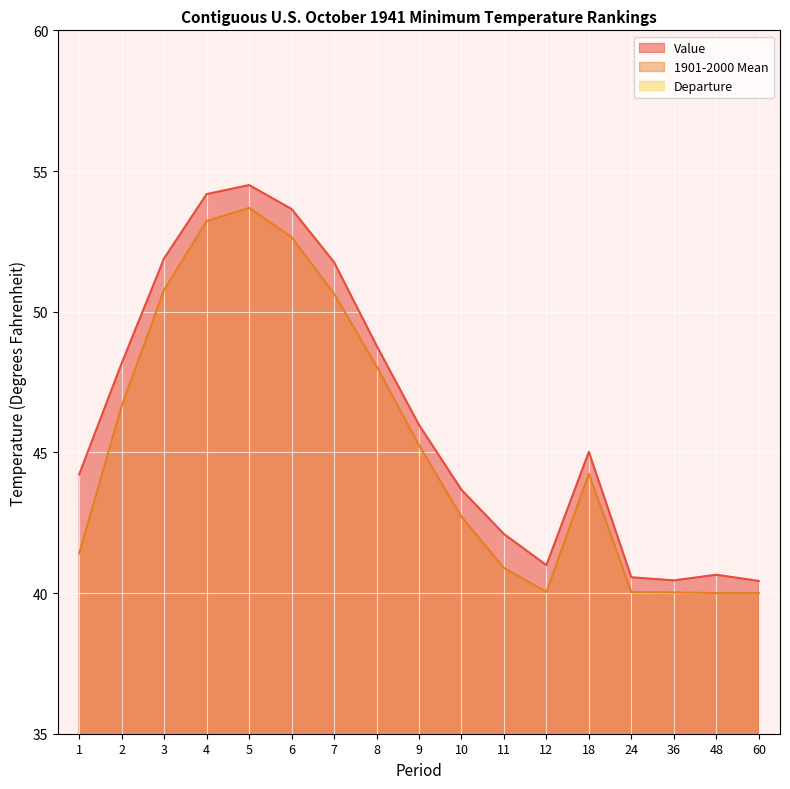

What is the value of the Value point at the 10th from the left?

43.7